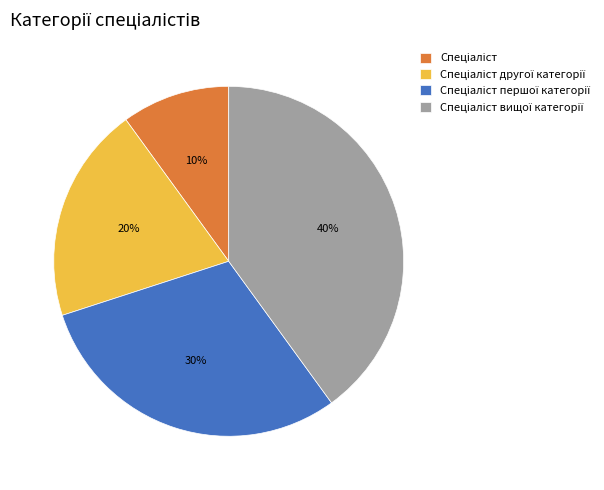

Is there any slice that represents more than half of the pie?

No